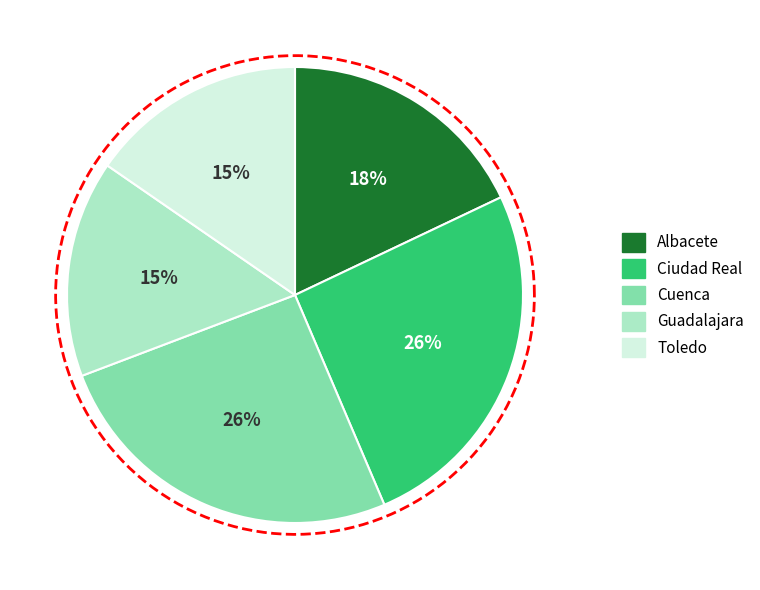

What portion of the pie excludes Ciudad Real?

74.4%